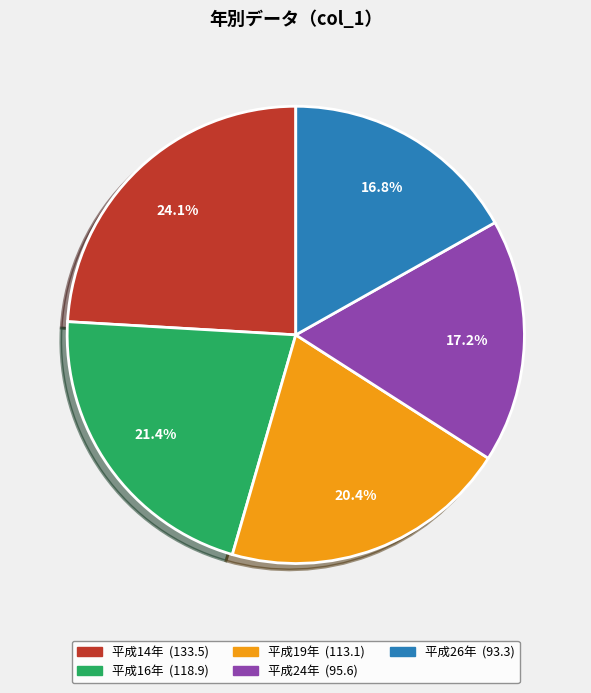

What percentage is NOT represented by 平成19年?

79.6%